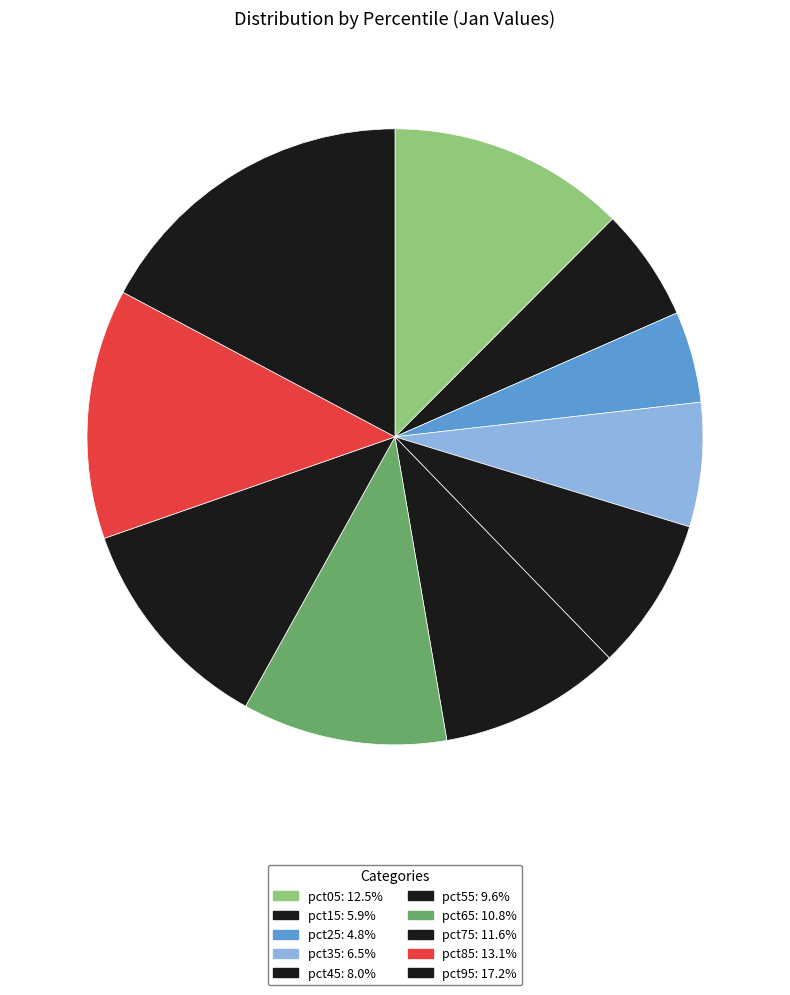

How many slices are in this pie chart?

10